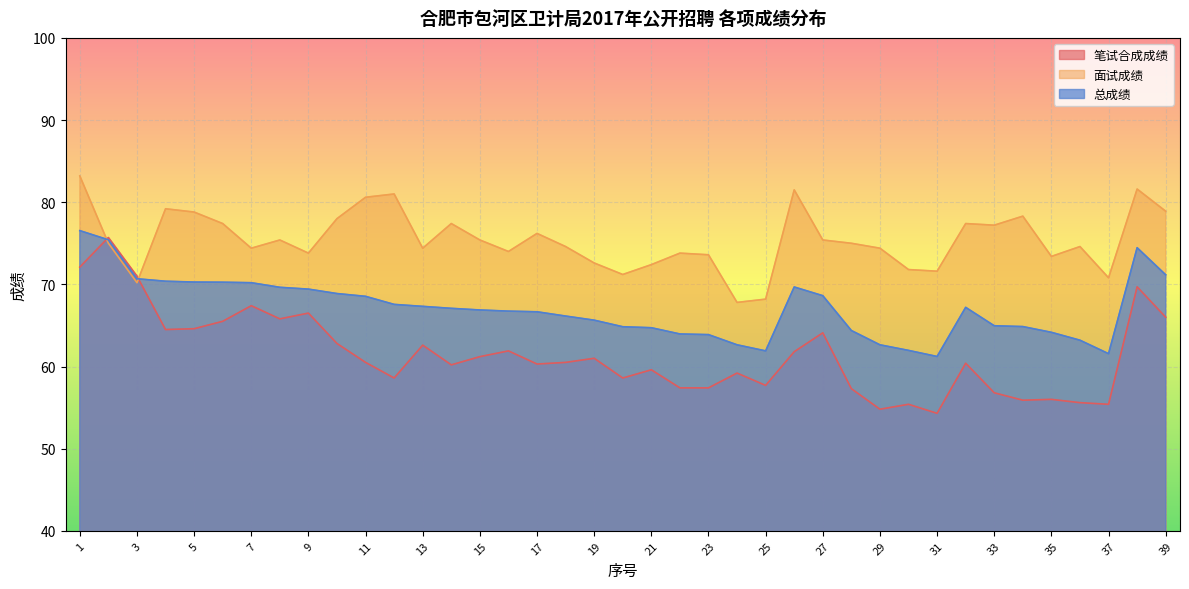

How many values in the 总成绩 series exceed 66?

23